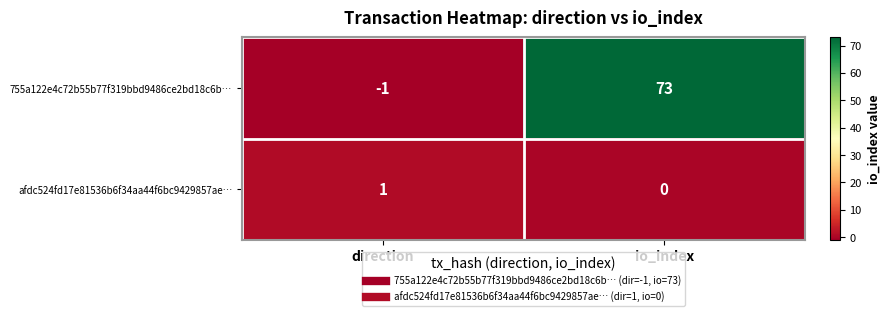

Which category has the highest value in the 755a122e4c72b55b77f319bbd9486ce2bd18c6b… series?

io_index